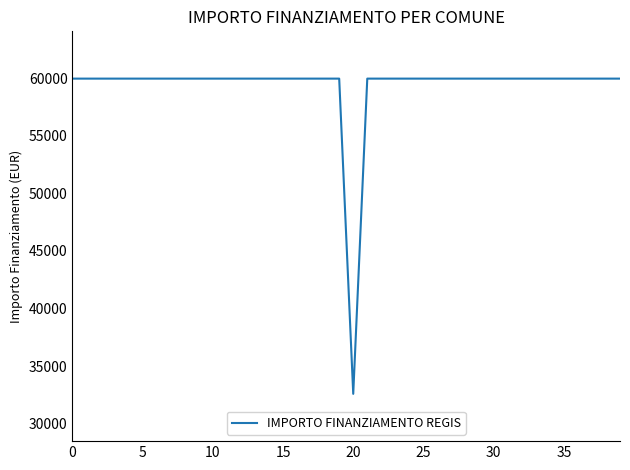

What is the difference between the maximum and minimum values?

27377